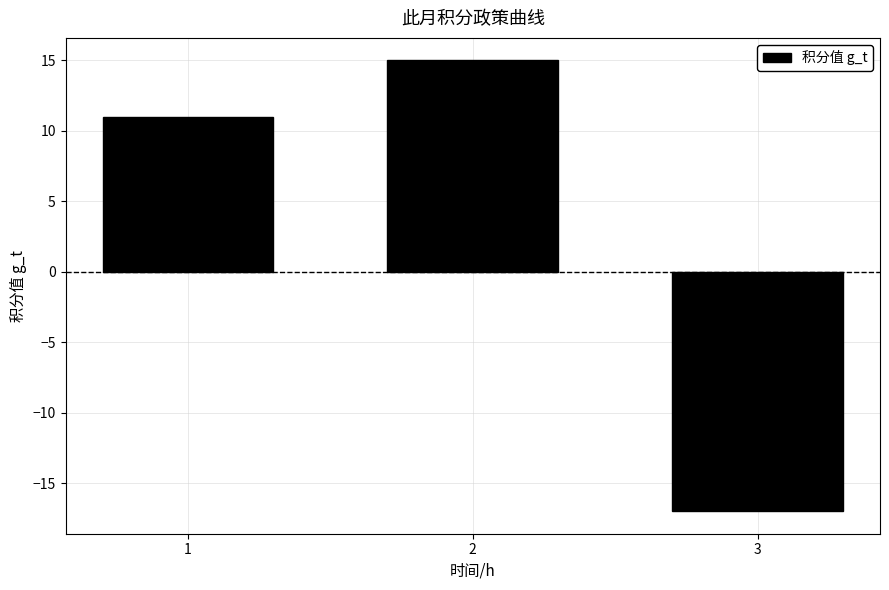

Reading left to right, transcribe all the data shown in this chart.

11	15	-17